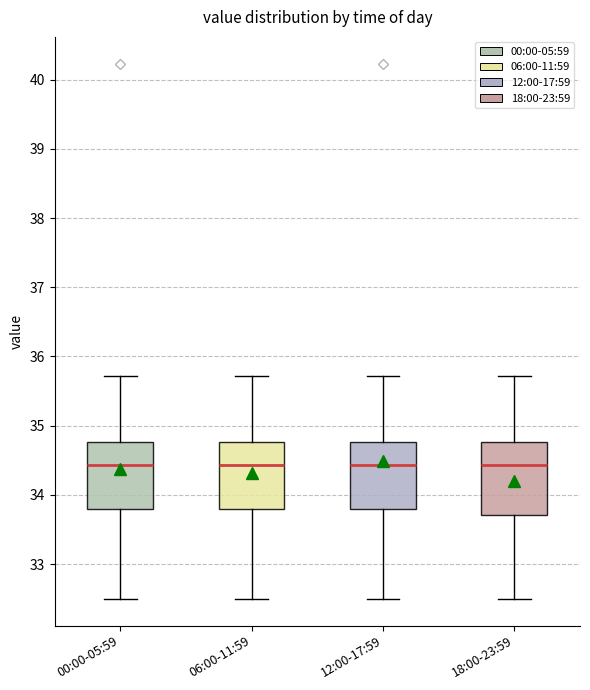

Reading left to right, read every box against the y-axis: the position of its median line, the range the box covers, and the ends of its whiskers. The values are not printed on the chart, so give them approximately, as read against the axis.

00:00-05:59: median 34.4, box 33.8 to 34.8, whiskers 32.5 to 35.7
06:00-11:59: median 34.4, box 33.8 to 34.8, whiskers 32.5 to 35.7
12:00-17:59: median 34.4, box 33.8 to 34.8, whiskers 32.5 to 35.7
18:00-23:59: median 34.4, box 33.7 to 34.8, whiskers 32.5 to 35.7